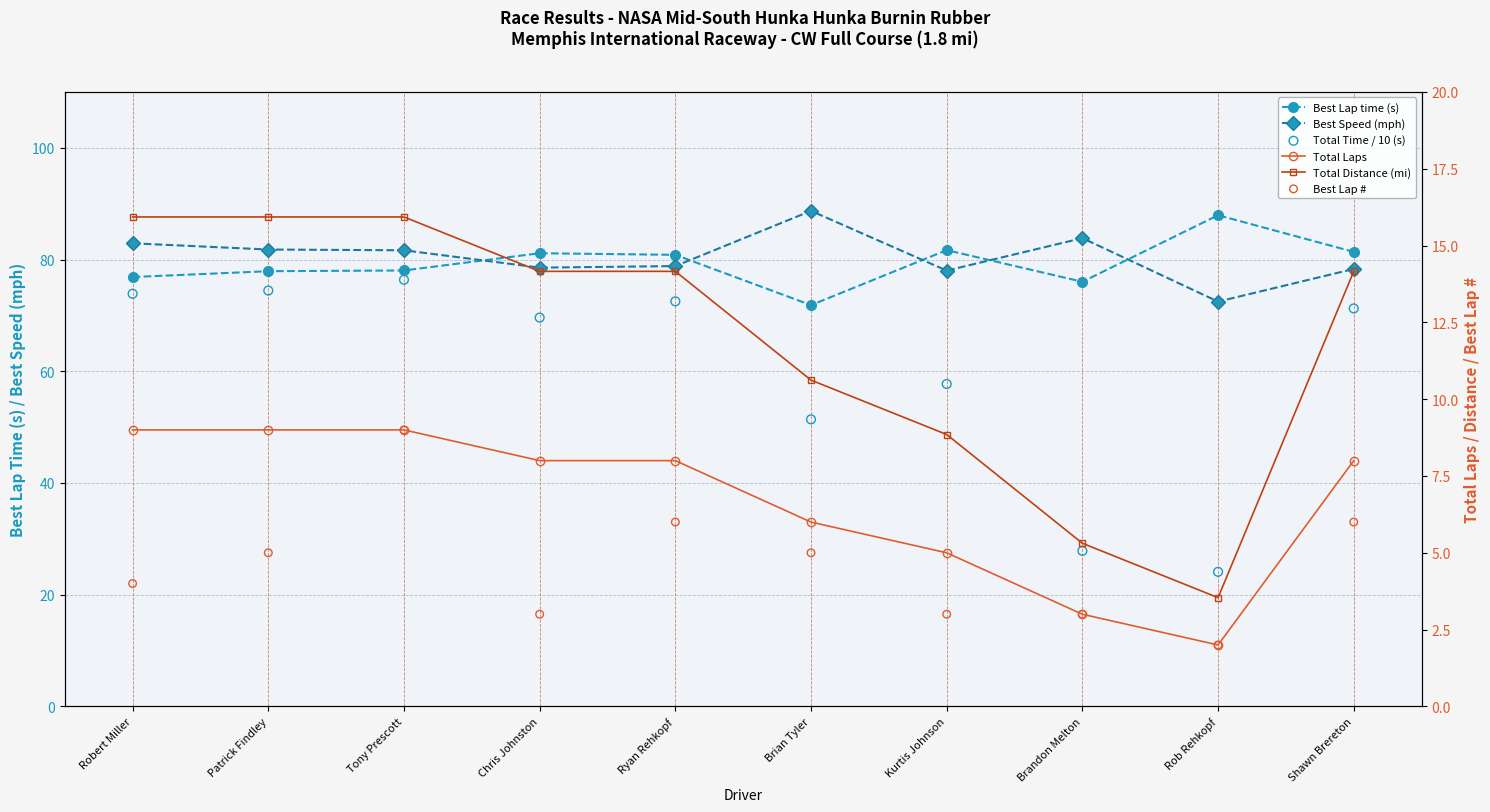

Which series has the widest spread of Y values?

Total Time / 10 (s)